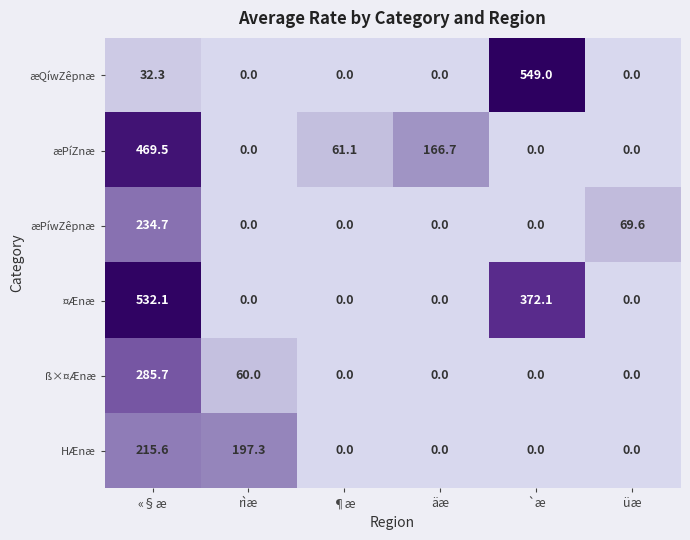

What is the average value of the ß×¤Ænæ series?

57.6